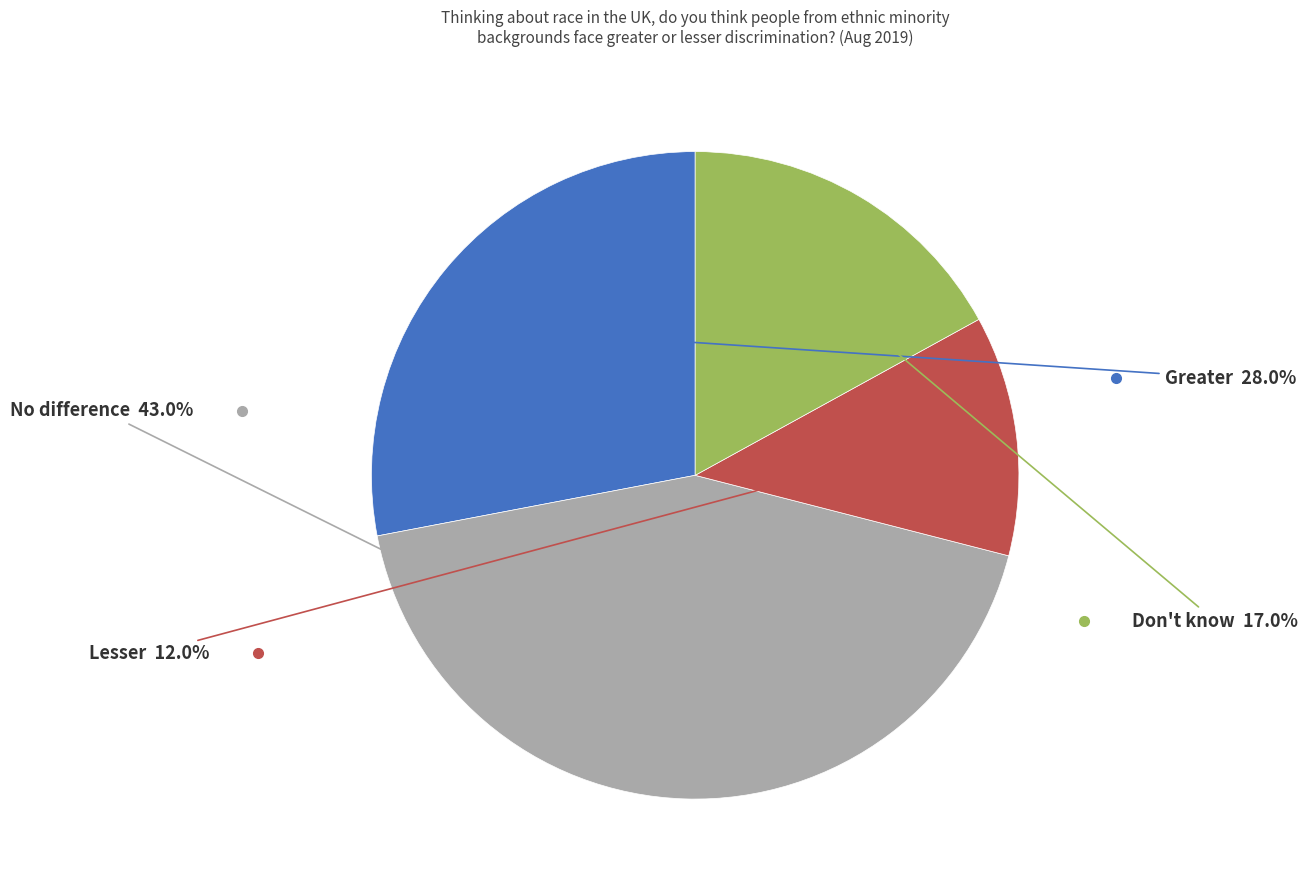

Does any single category account for the majority?

No